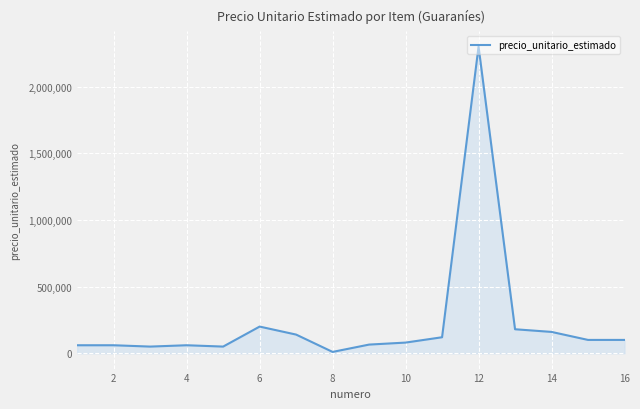

Does the chart have visible grid lines?

Yes